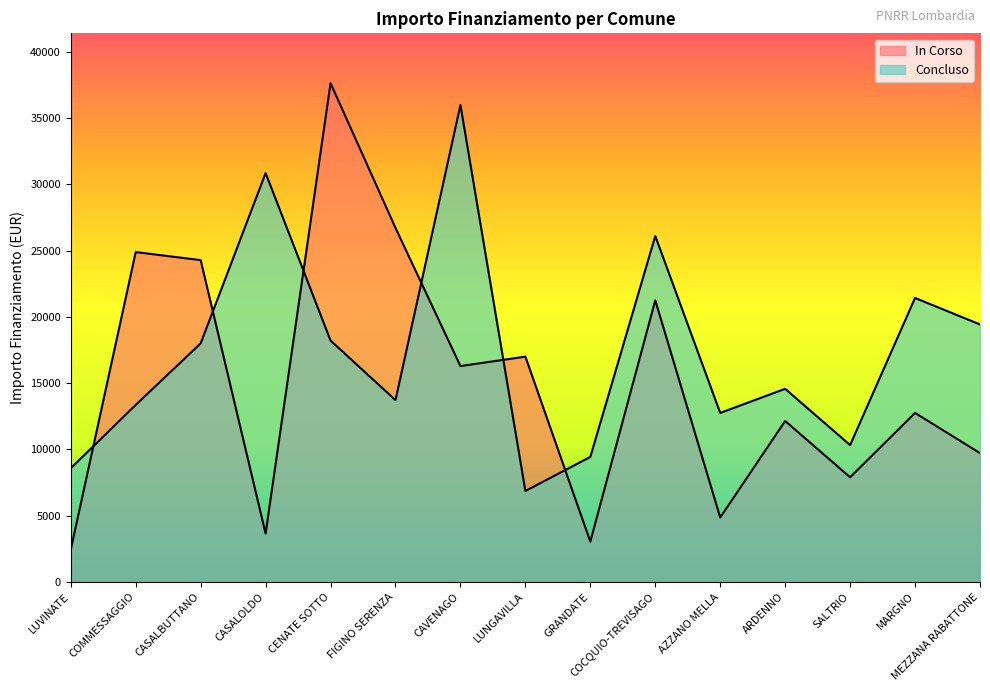

The value of Fascia A at CASALOLDO is 5065. True or false?

False